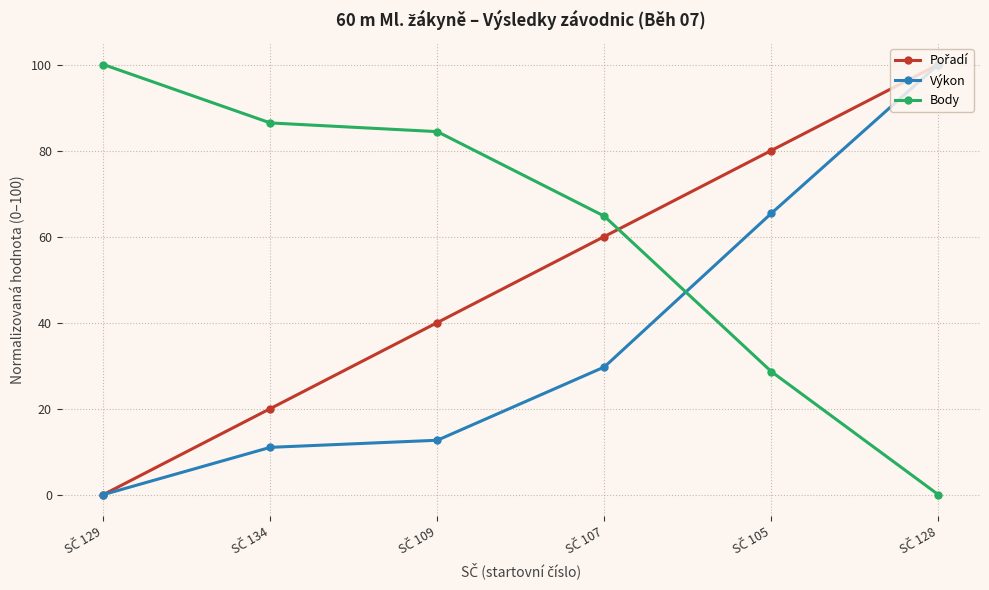

What is the value of the Výkon point at the 4th from the left?

29.7